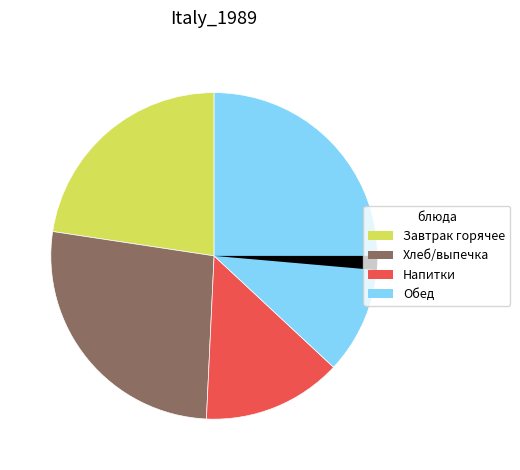

Is there any slice that represents more than half of the pie?

No